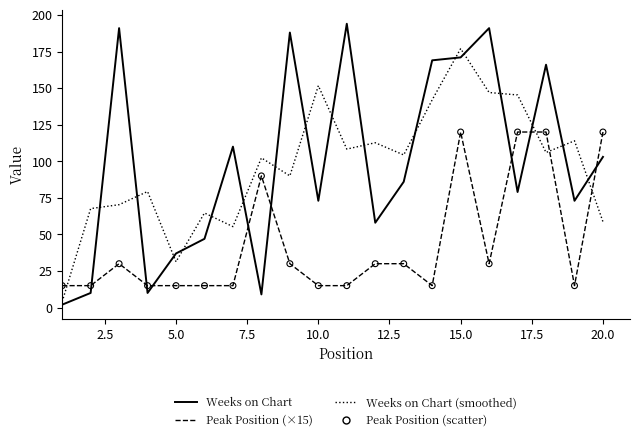

Which series has the largest range (max minus min)?

Weeks on Chart